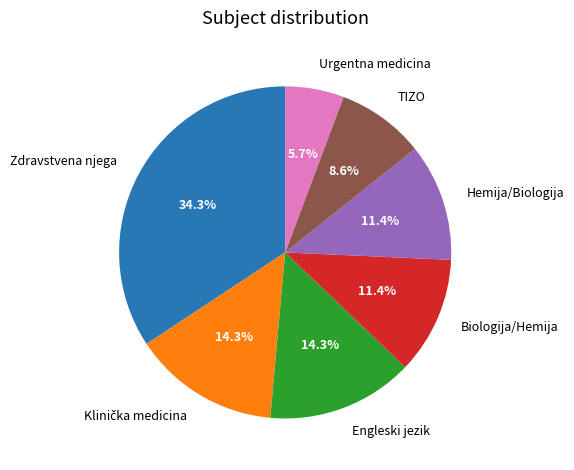

What is the ratio of the value at TIZO to the value at Engleski jezik?

0.6